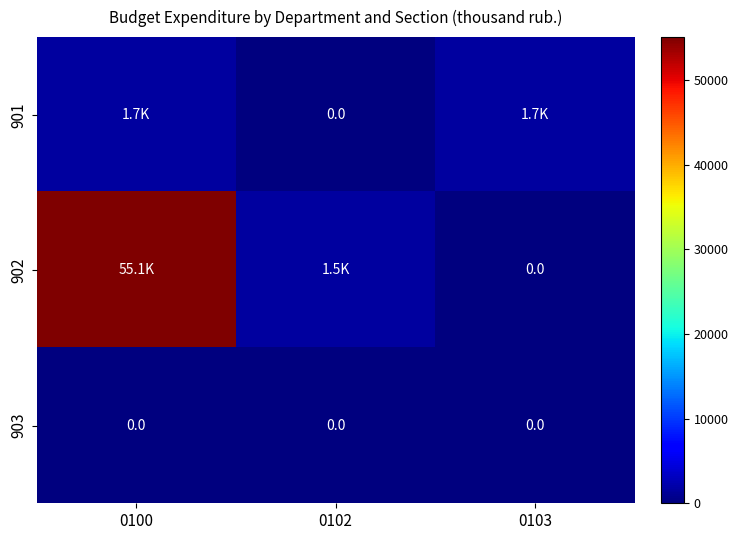

True or false: 903 has a value of 0.0 at 0102.

True